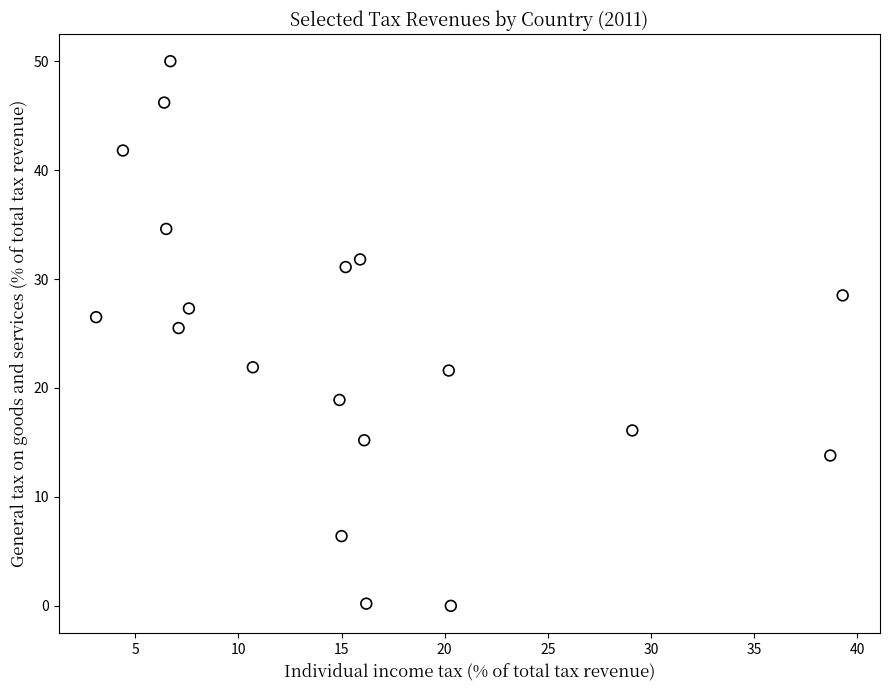

What is the range of X values (max minus min)?

36.2